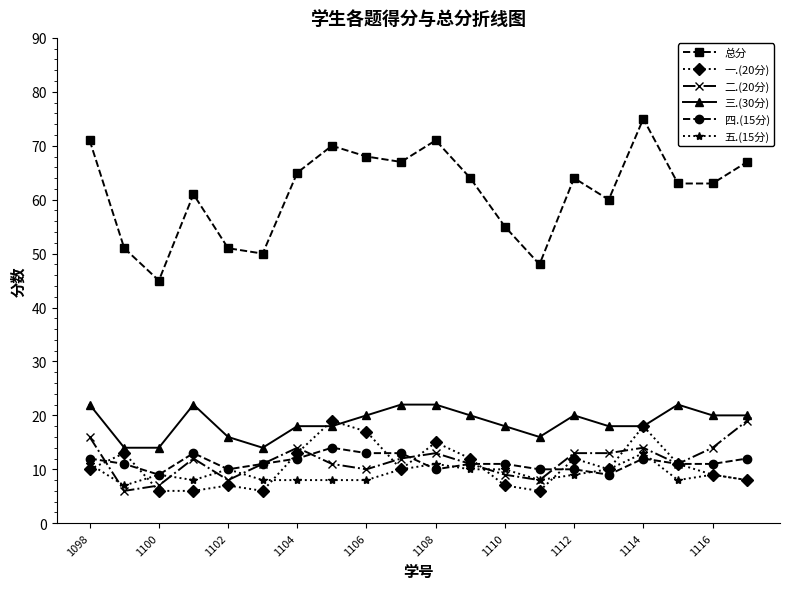

Which series has the largest total across all categories?

总分